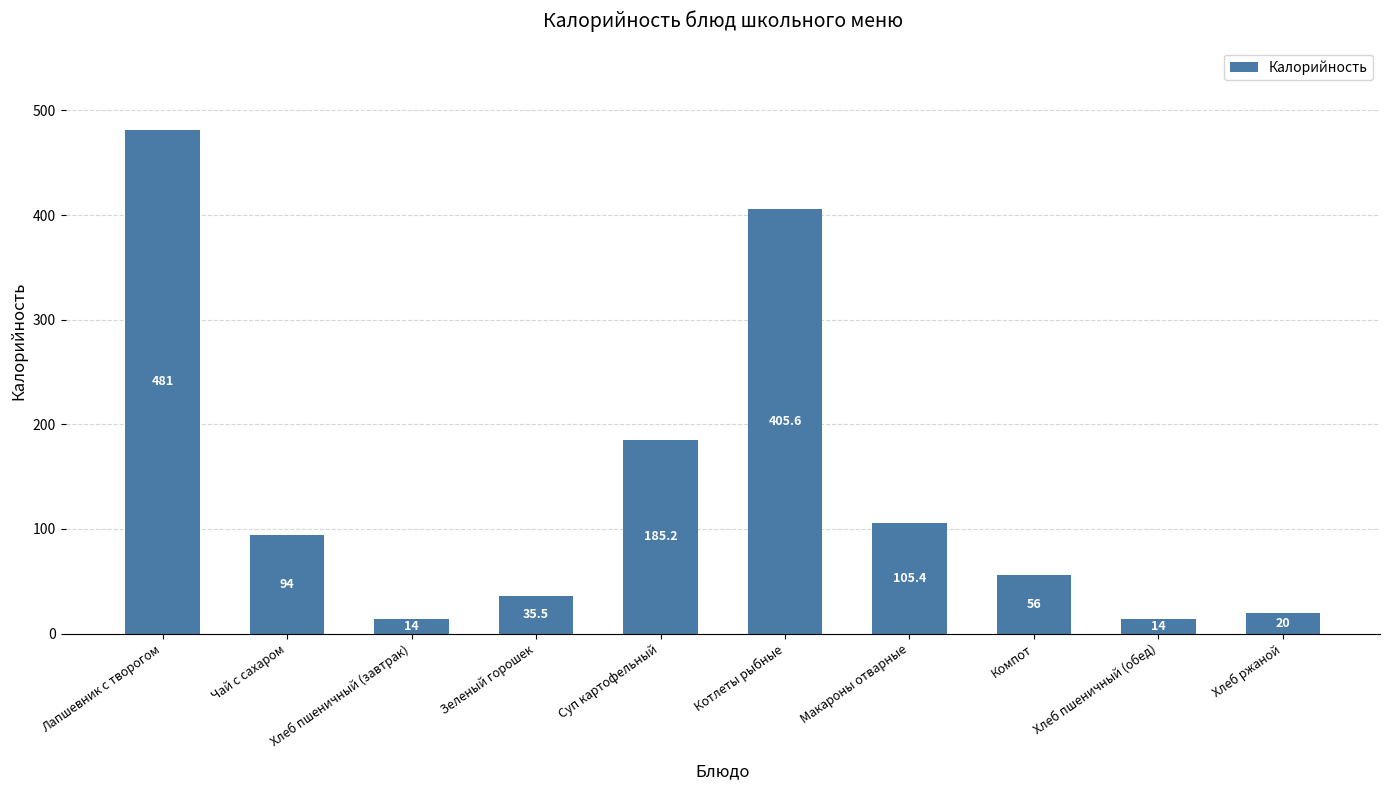

What is the difference between the second highest and minimum values?

391.6